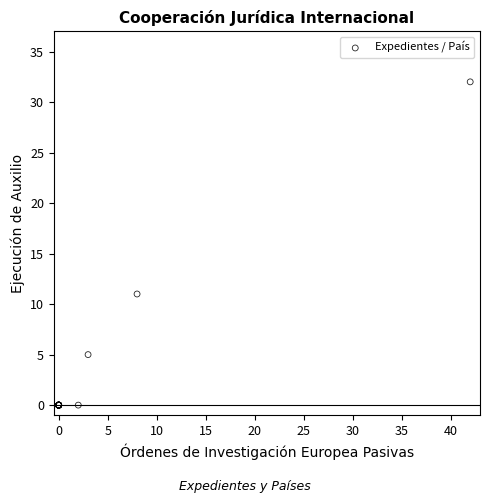

What Y value in the scatter plot is closest to 16?

11